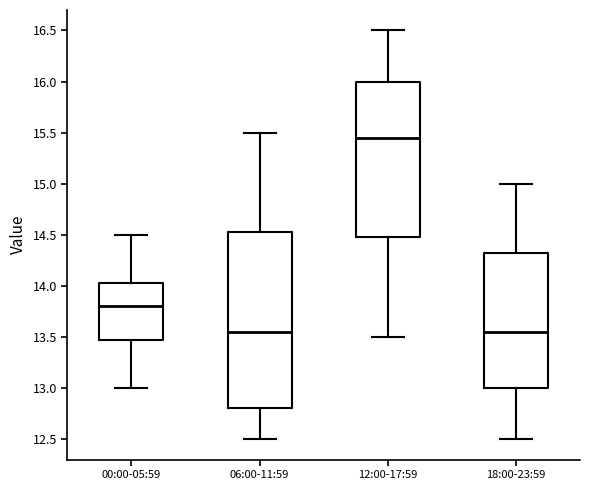

Where is the upper edge of the box for 06:00-11:59 on the y-axis? The values are not printed on the chart, so give them approximately, as read against the axis.

14.55